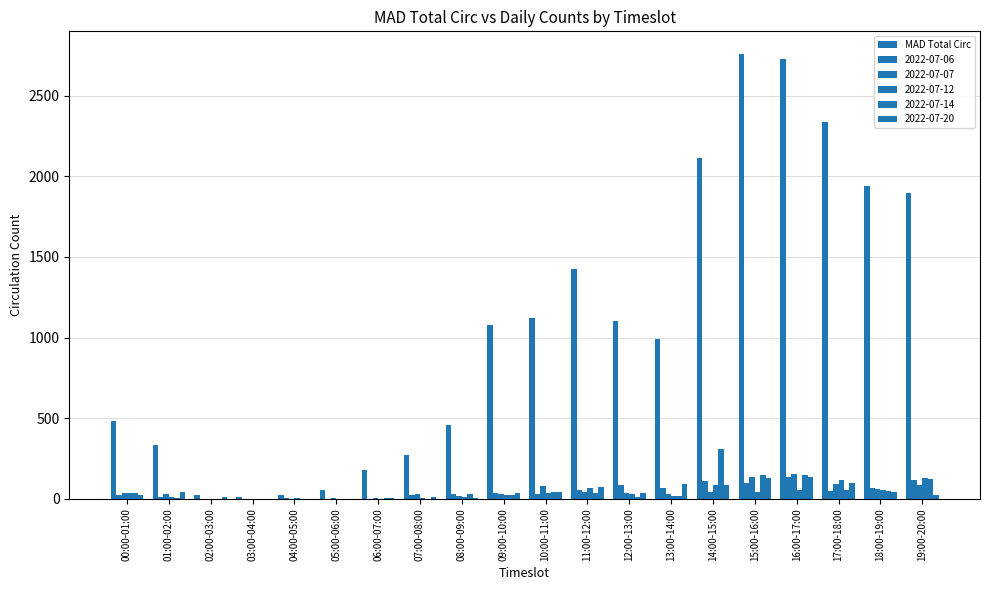

What is the label of the 4th bar from the left?

03:00-04:00